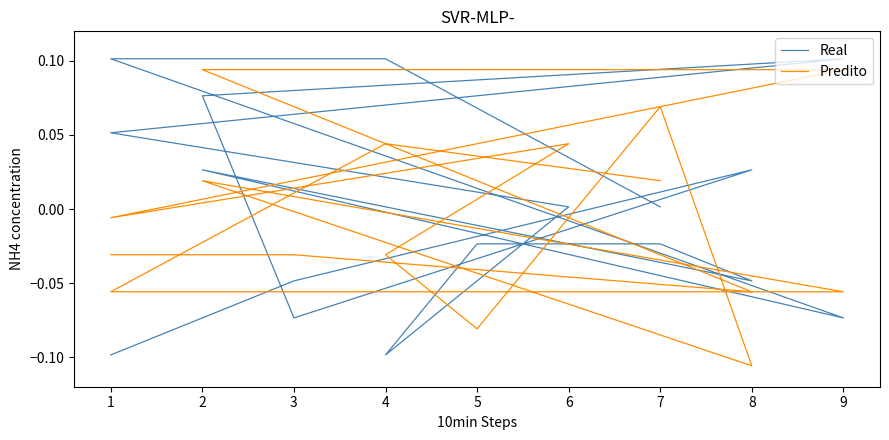

Rank the series at 2 from lowest to highest value.

Predito, Real